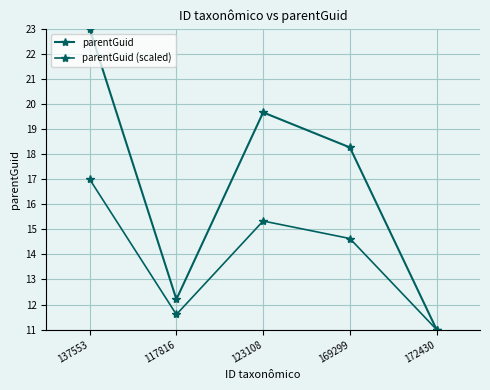

What is the difference between the maximum and minimum values in the parentGuid (scaled) series?

6.0